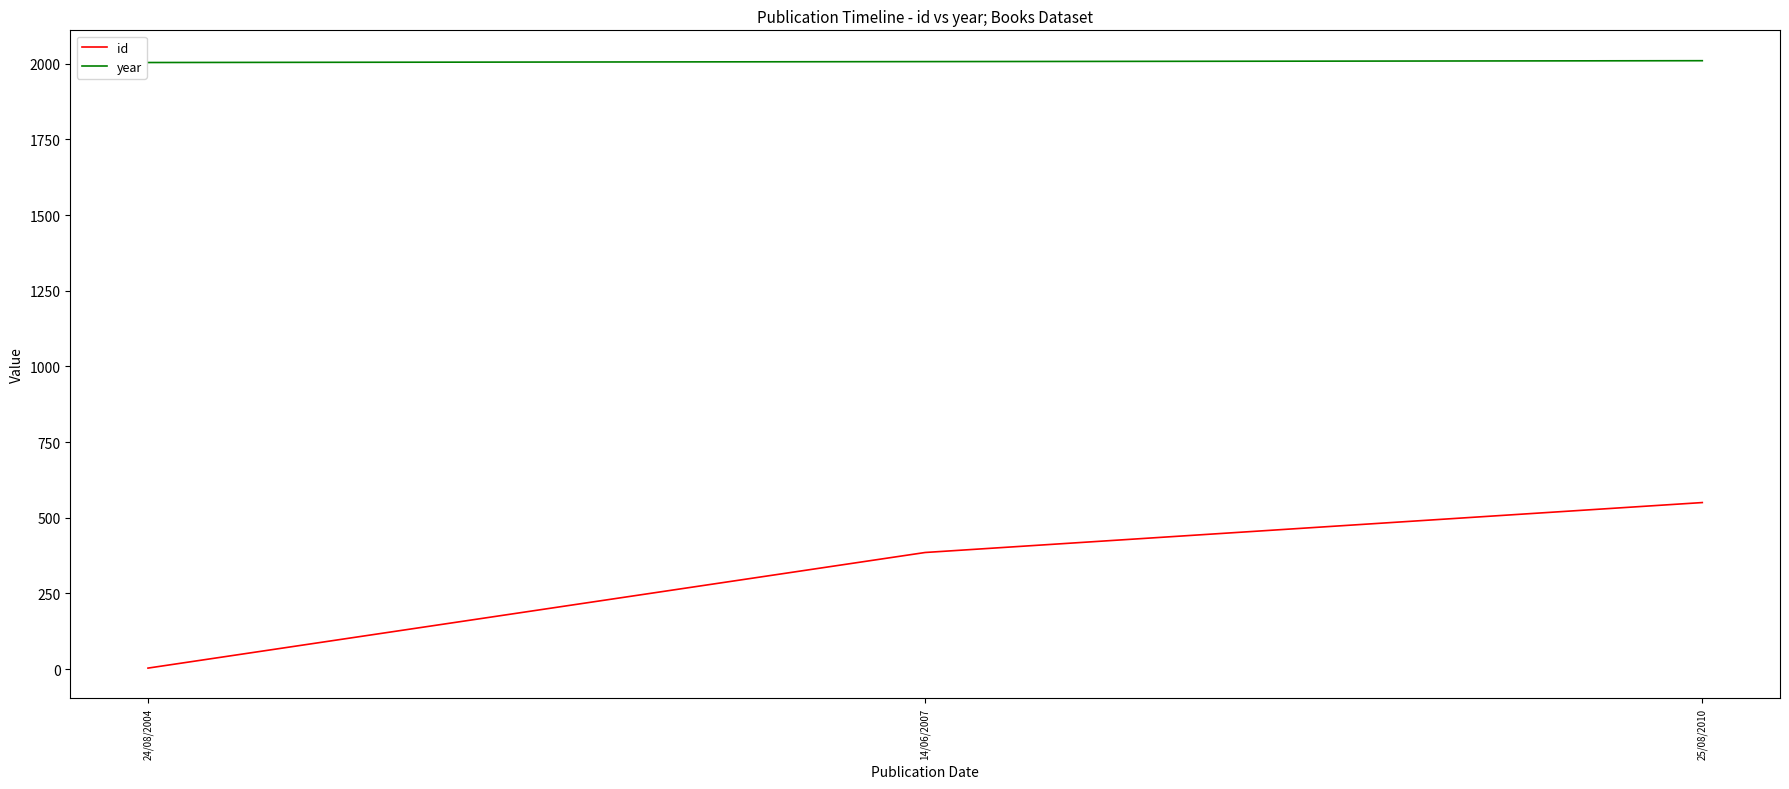

What is the greatest value displayed?

2010